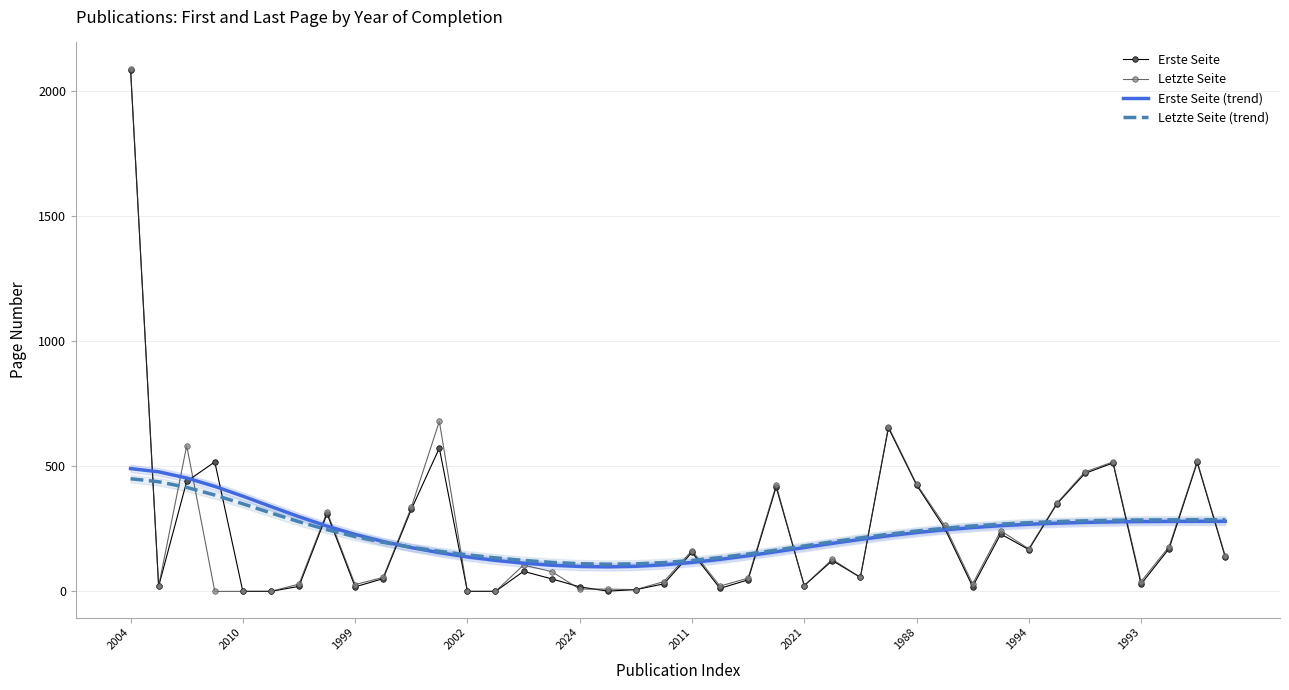

The Letzte Seite series shows 170.0 at 1994. True or false?

True